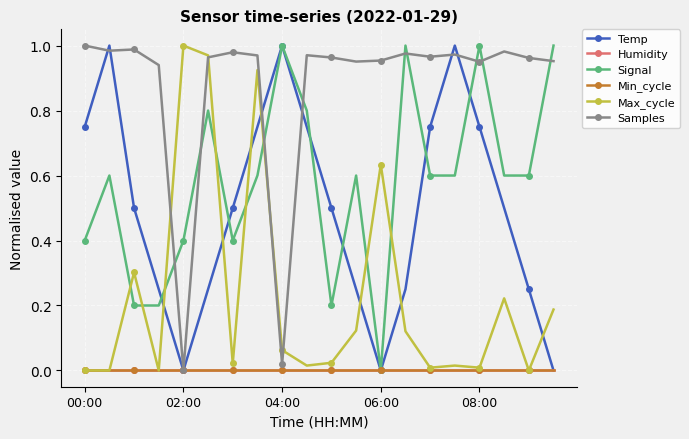

Does the chart have visible grid lines?

Yes